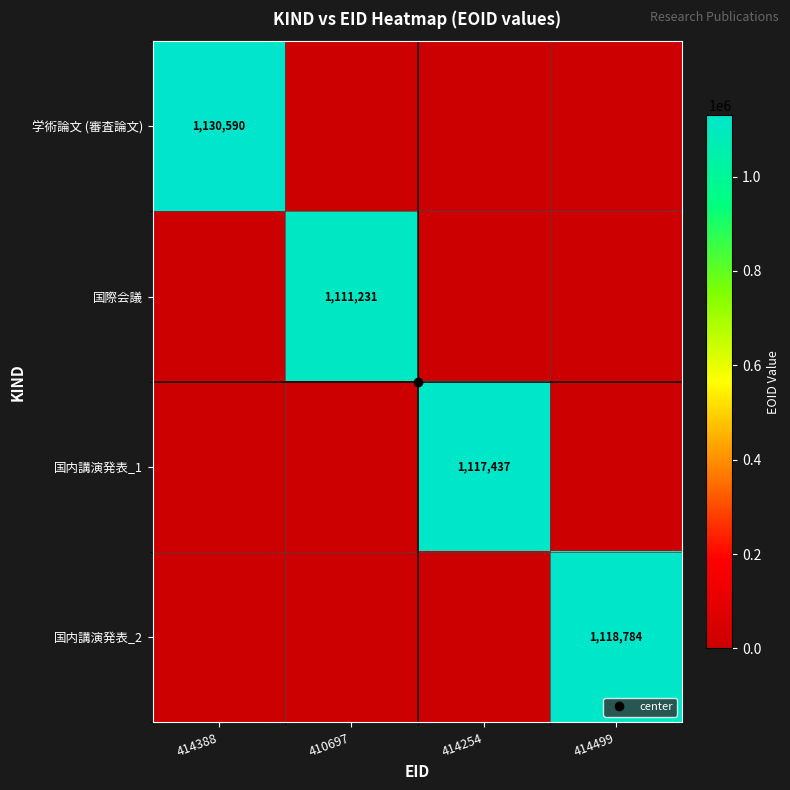

At how many categories does at least one series exceed 180379?

4